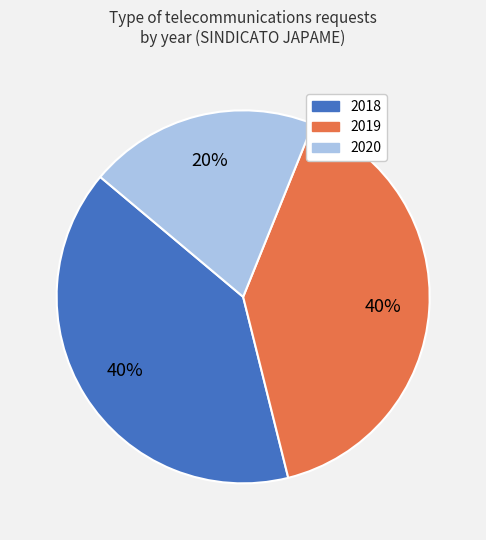

To the nearest percent, what is the difference between the largest and smallest slice percentages?

20%